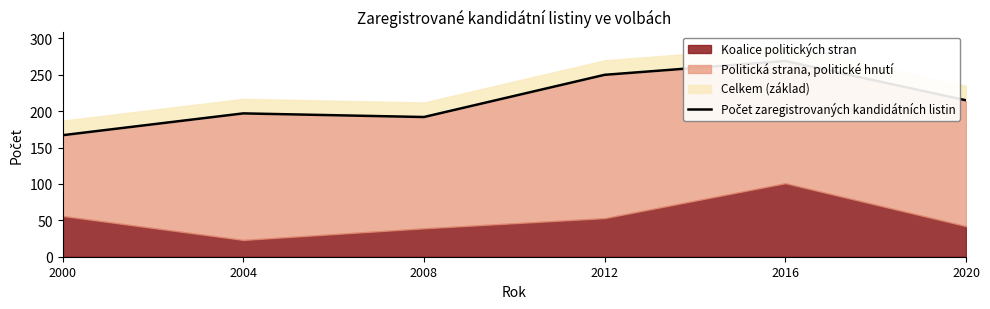

How many lines are shown in the chart?

1